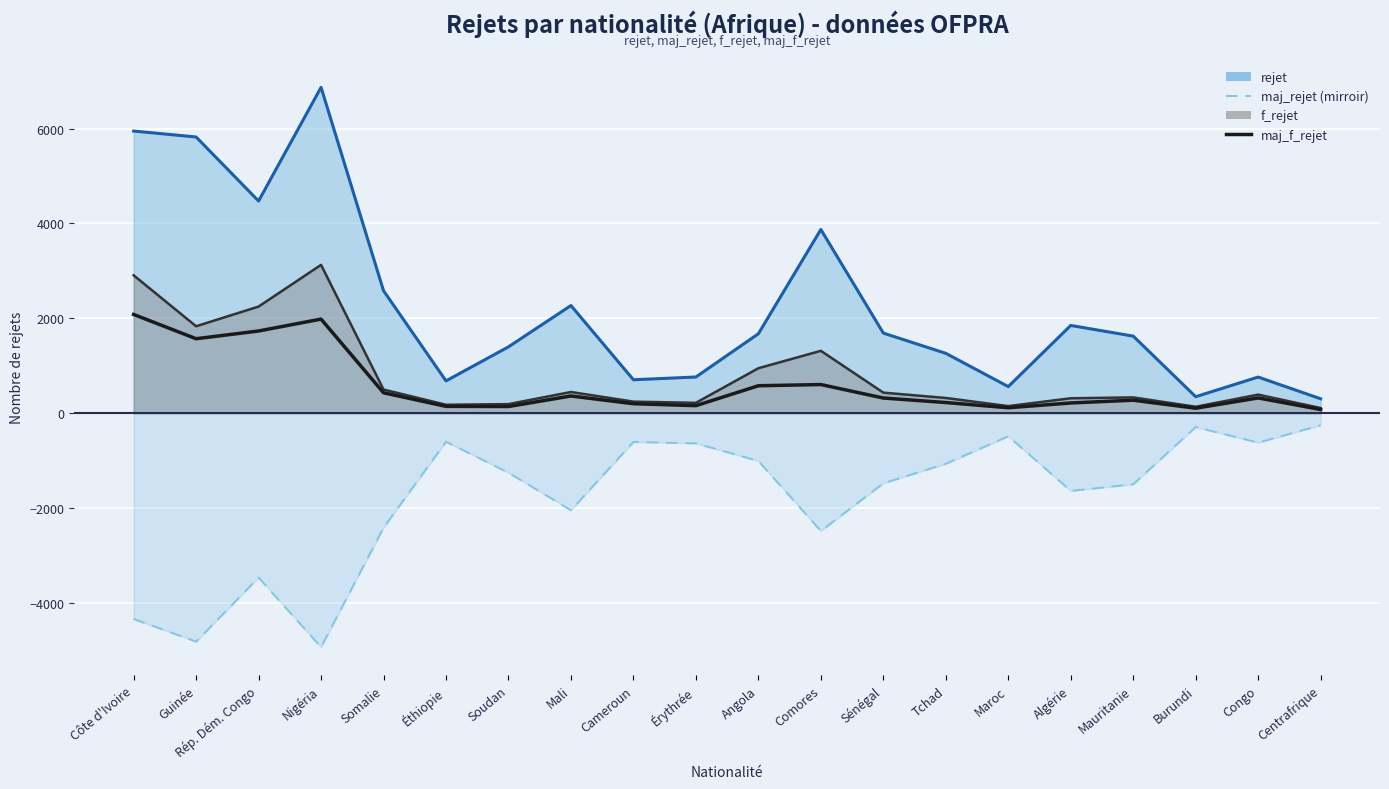

What is the minimum value shown in the chart?

78